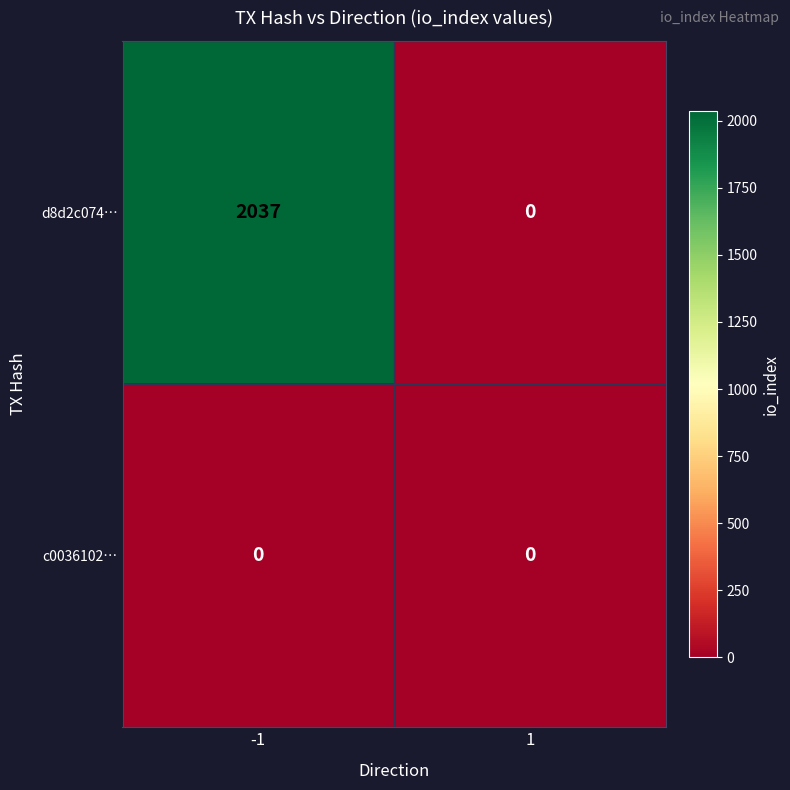

What is the sum of all d8d2c074… values?

2037